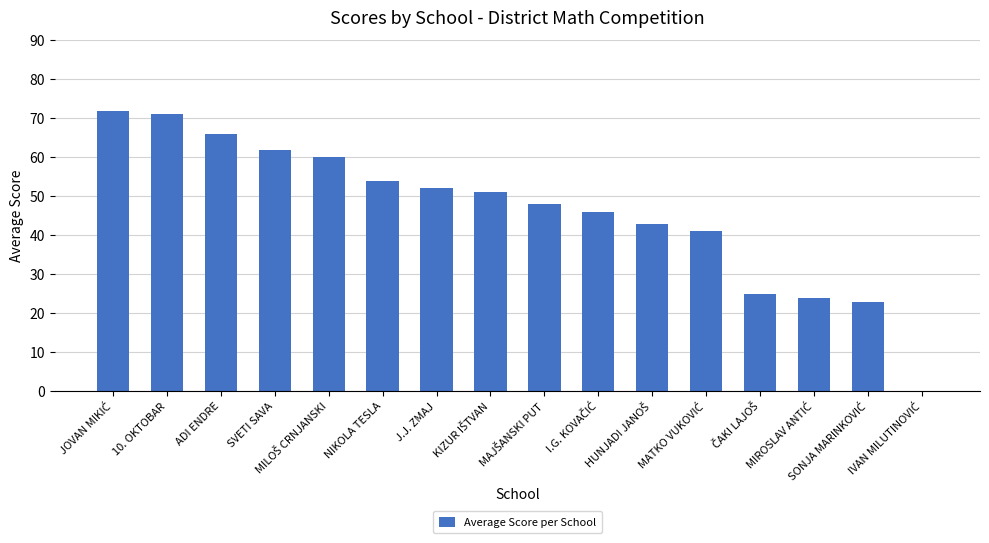

What is the sum of all values?

738